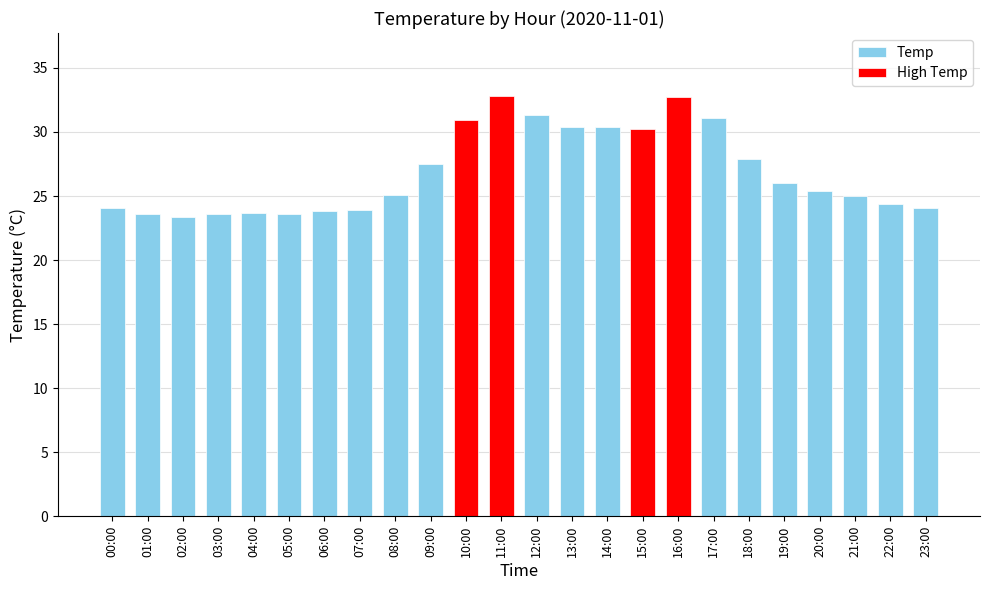

How many bars are there in total?

24